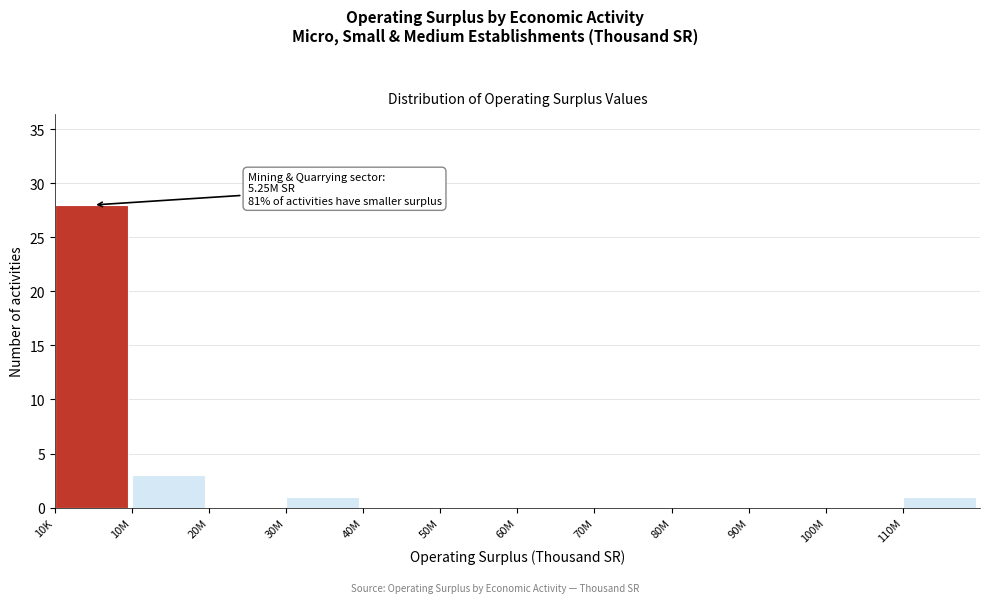

Reading left to right, extract all data points from this chart.

10K=28	10M=3	20M=0	30M=1	40M=0	50M=0	60M=0	70M=0	80M=0	90M=0	100M=0	110M=1